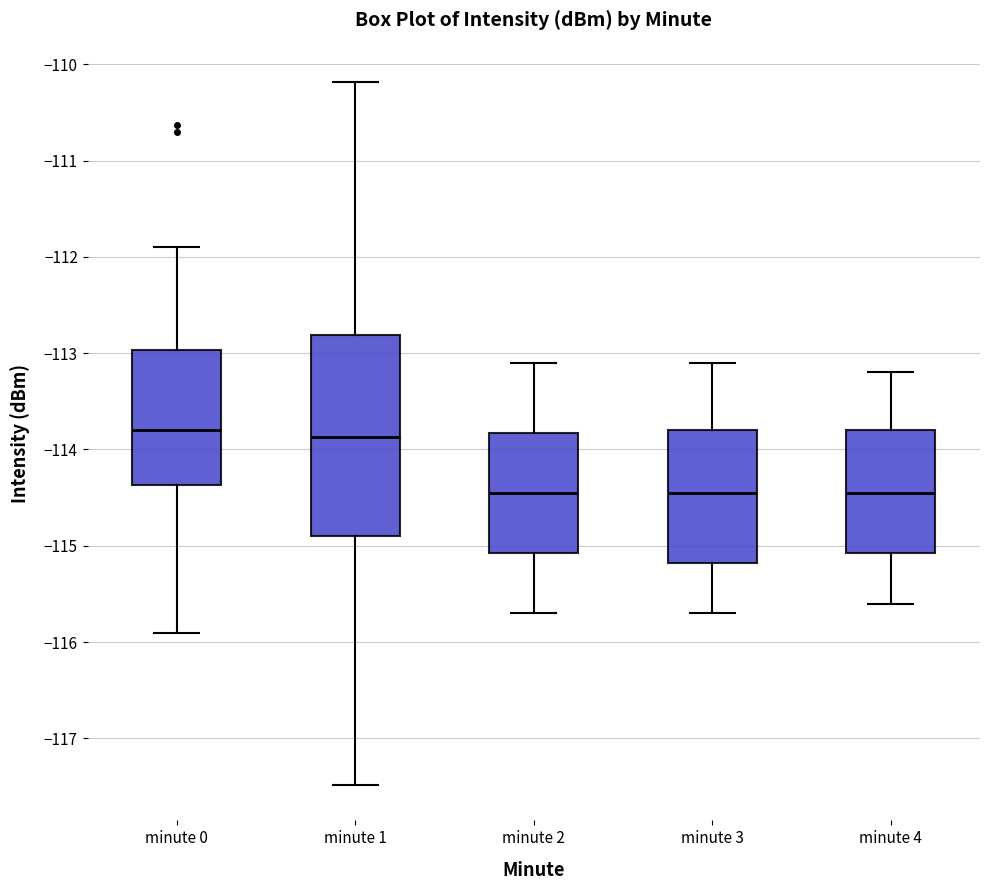

Reading left to right, transcribe this box plot: for each box, give where its median line is, the range the box spans, and where its two whiskers end, as read against the y-axis. The values are not printed on the chart, so give them approximately, as read against the axis.

minute 0: median -113.8, box -114.4 to -113.0, whiskers -115.9 to -111.9
minute 1: median -113.9, box -114.9 to -112.8, whiskers -117.5 to -110.2
minute 2: median -114.4, box -115.1 to -113.8, whiskers -115.7 to -113.1
minute 3: median -114.4, box -115.2 to -113.8, whiskers -115.7 to -113.1
minute 4: median -114.4, box -115.1 to -113.8, whiskers -115.6 to -113.2